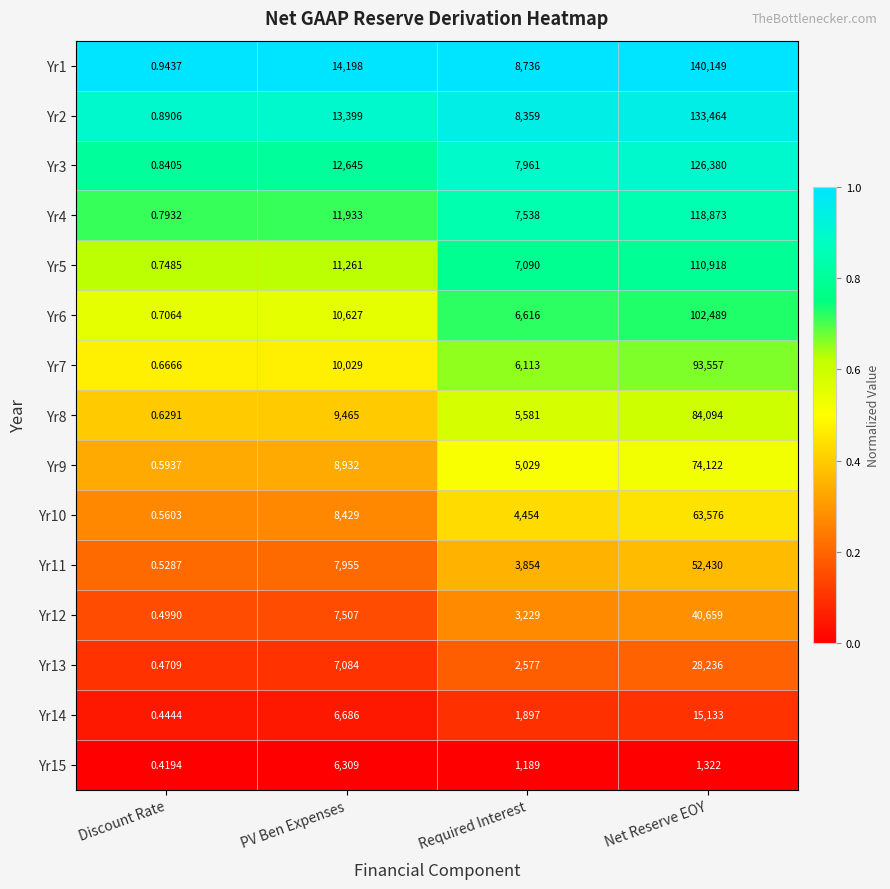

Which series has the largest total across all categories?

Yr1